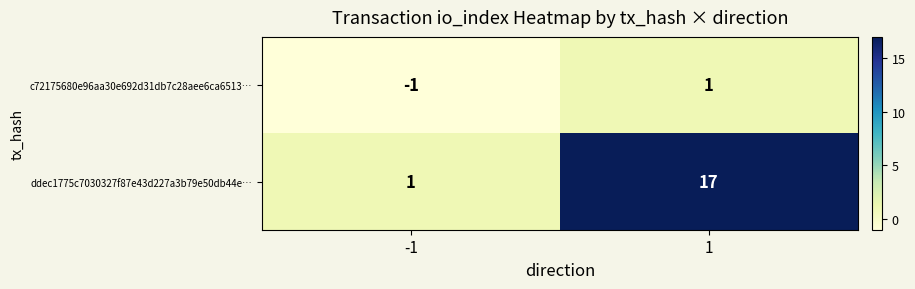

Reading right to left, list all the values displayed in this chart.

c72175680e96aa30e692d31db7c28aee6ca6513…: 1=1	-1=-1
ddec1775c7030327f87e43d227a3b79e50db44e…: 1=17	-1=1